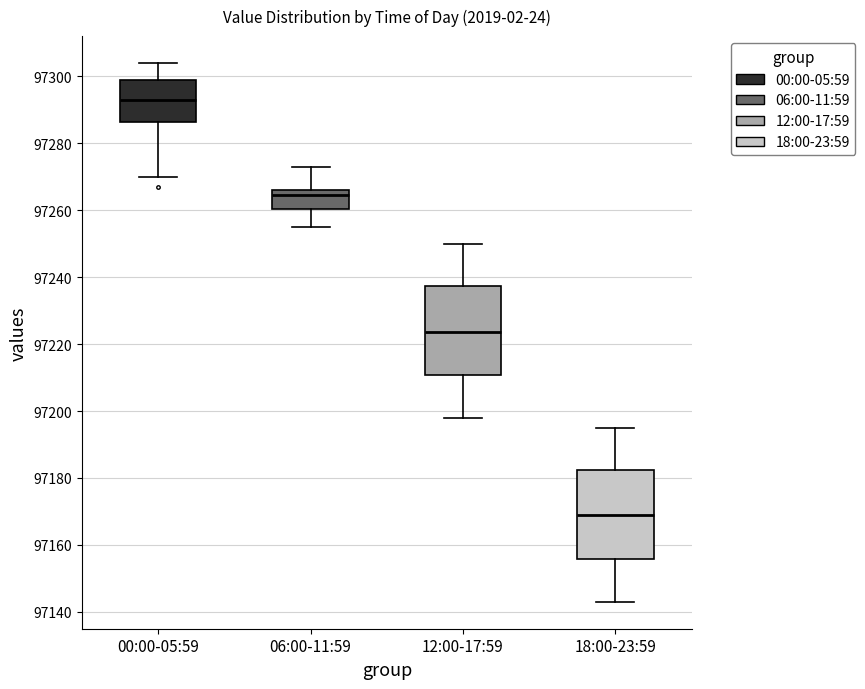

Reading left to right, read every box against the y-axis: the position of its median line, the range the box covers, and the ends of its whiskers. The values are not printed on the chart, so give them approximately, as read against the axis.

00:00-05:59: median 97294, box 97286 to 97300, whiskers 97270 to 97304
06:00-11:59: median 97264, box 97260 to 97266, whiskers 97256 to 97274
12:00-17:59: median 97224, box 97210 to 97238, whiskers 97198 to 97250
18:00-23:59: median 97170, box 97156 to 97182, whiskers 97144 to 97196